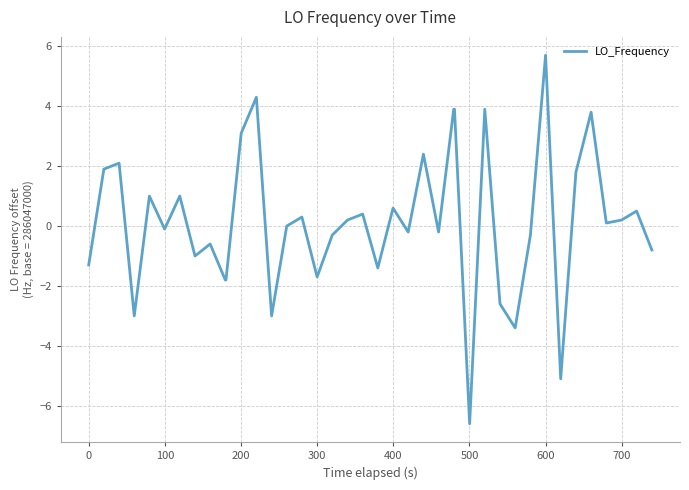

What is the greatest value displayed?

5.7